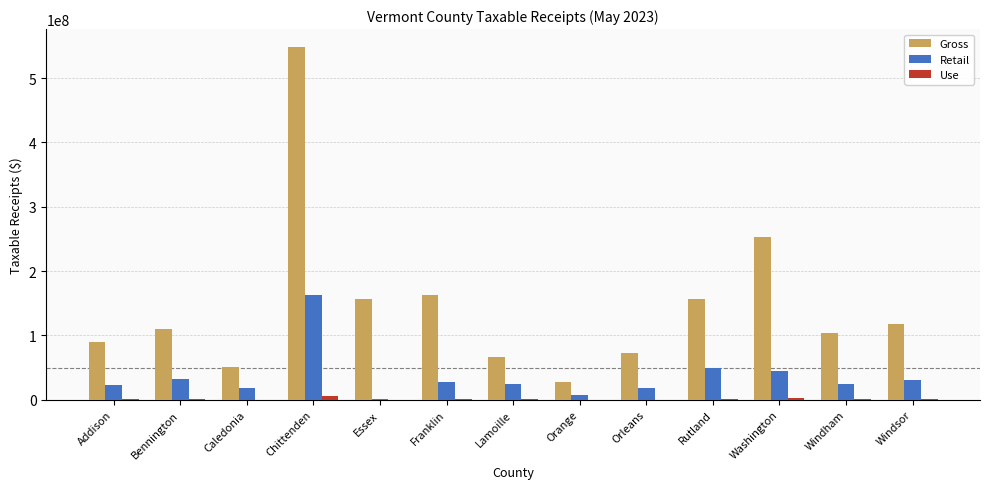

At which label does Gross reach its peak?

Chittenden